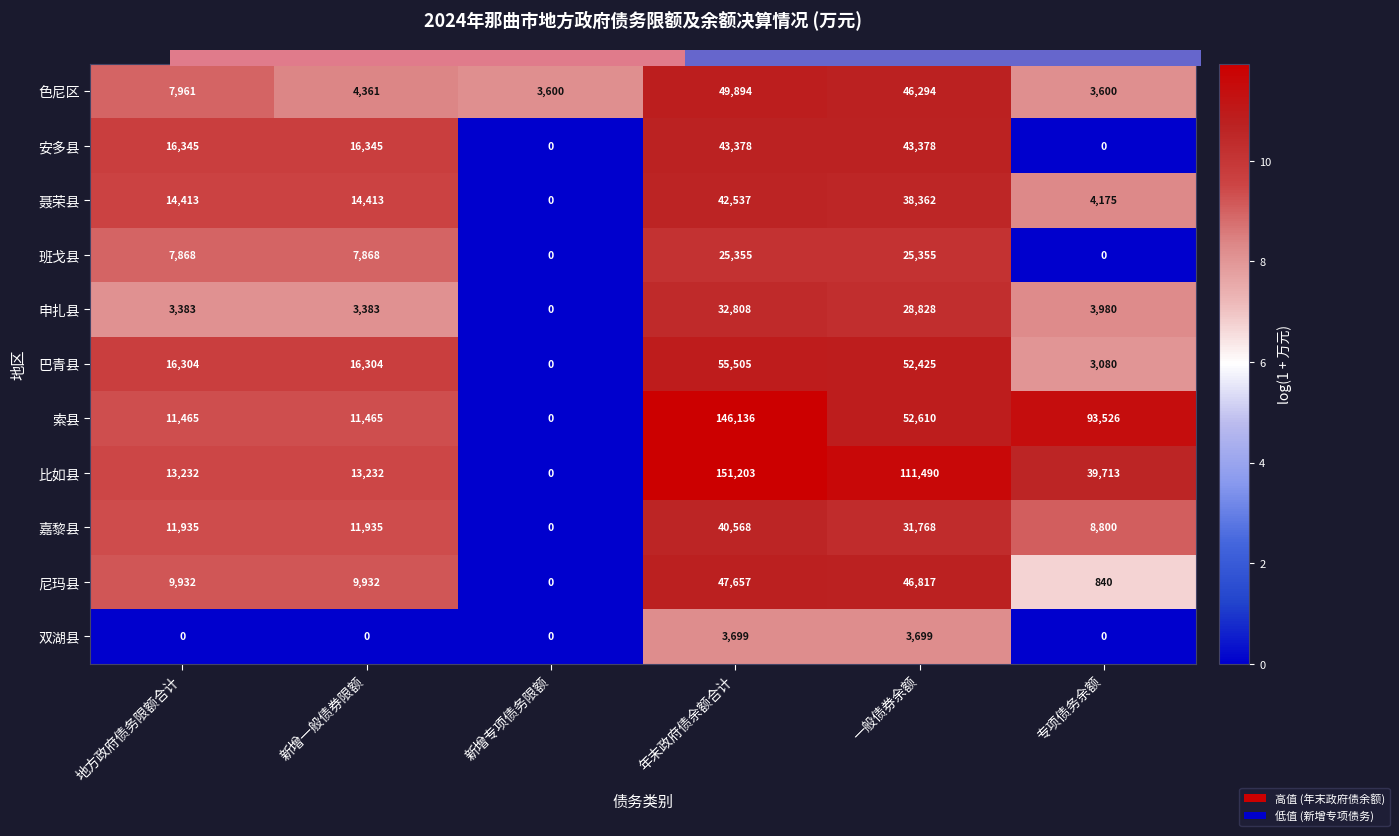

How many data points in 尼玛县 are less than 9932?

2